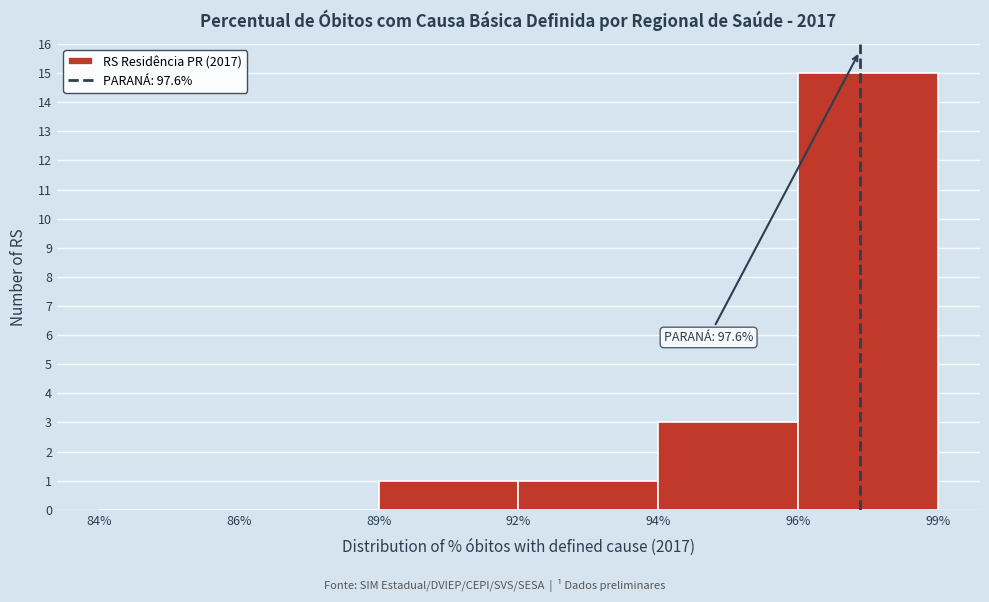

Reading right to left, extract all data points from this chart.

96%=15	94%=3	92%=1	89%=1	86%=0	84%=0